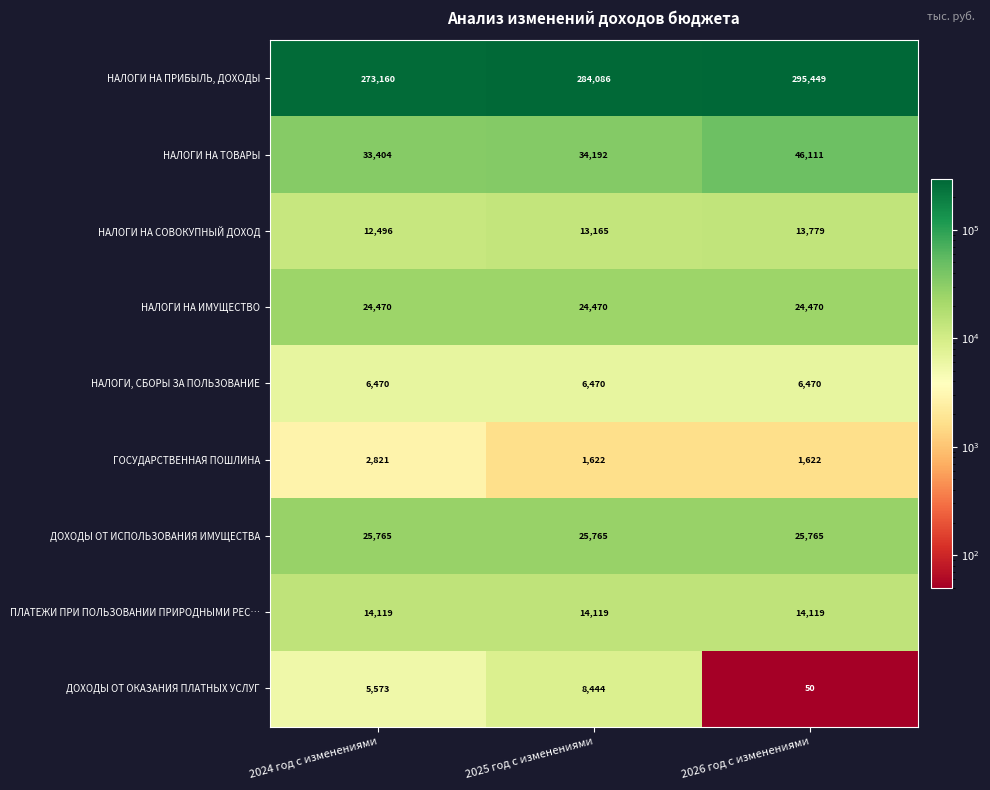

Which series has the largest total across all categories?

НАЛОГИ НА ПРИБЫЛЬ, ДОХОДЫ